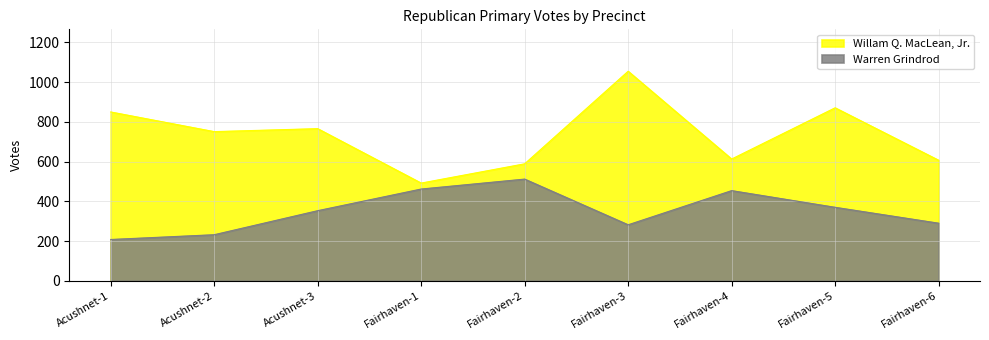

Which series has the largest range (max minus min)?

Willam Q. MacLean, Jr.